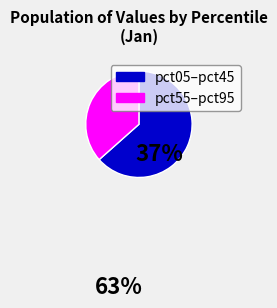

Is it true that pct05–pct45 is 63% of the pie?

True